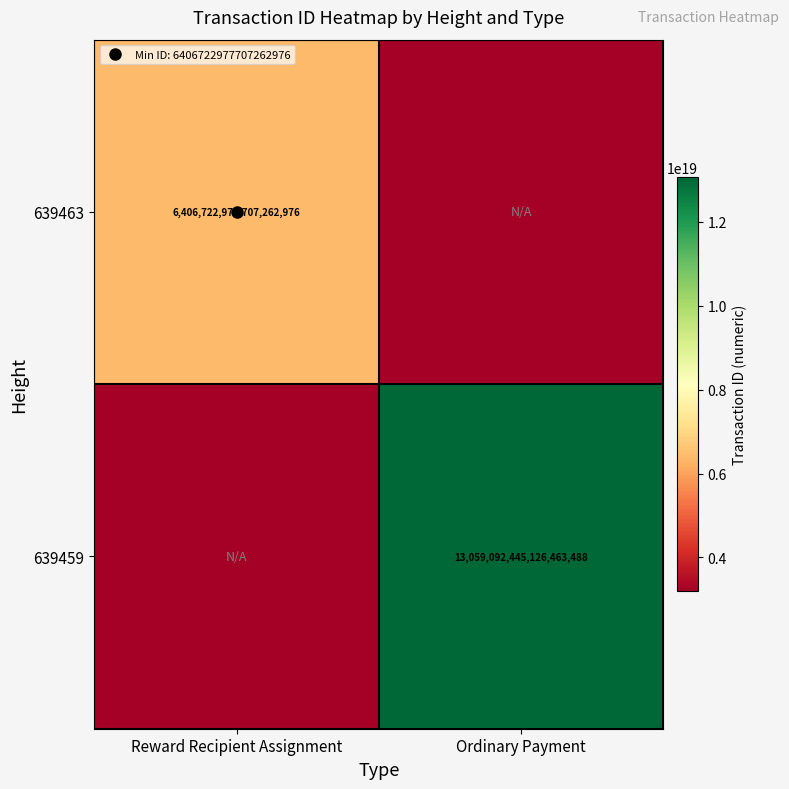

Which series has the widest spread of values?

639459